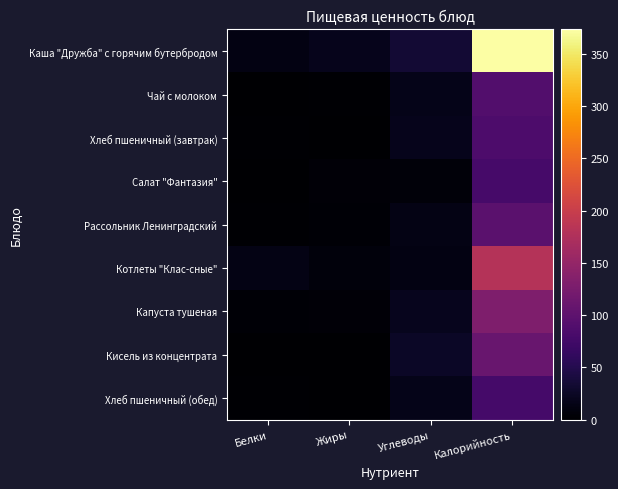

Reading right to left, list all the values displayed in this chart.

Каша "Дружба" с горячим бутербродом: Калорийность=373.3	Углеводы=33.8	Жиры=18.2	Белки=12.4
Чай с молоком: Калорийность=89.3	Углеводы=17.3	Жиры=1.6	Белки=1.4
Хлеб пшеничный (завтрак): Калорийность=84.6	Углеводы=17.7	Жиры=0.3	Белки=2.7
Салат "Фантазия": Калорийность=78.9	Углеводы=6.6	Жиры=5.3	Белки=1.1
Рассольник Ленинградский: Калорийность=96.6	Углеводы=13.3	Жиры=4.1	Белки=1.7
Котлеты "Клас-сные": Калорийность=180.5	Углеводы=11.8	Жиры=8.5	Белки=14.3
Капуста тушеная: Калорийность=130.7	Углеводы=20.2	Жиры=5.4	Белки=3.9
Кисель из концентрата: Калорийность=109.8	Углеводы=26.1	Жиры=0.0	Белки=1.3
Хлеб пшеничный (обед): Калорийность=77.5	Углеводы=16.2	Жиры=0.3	Белки=2.5